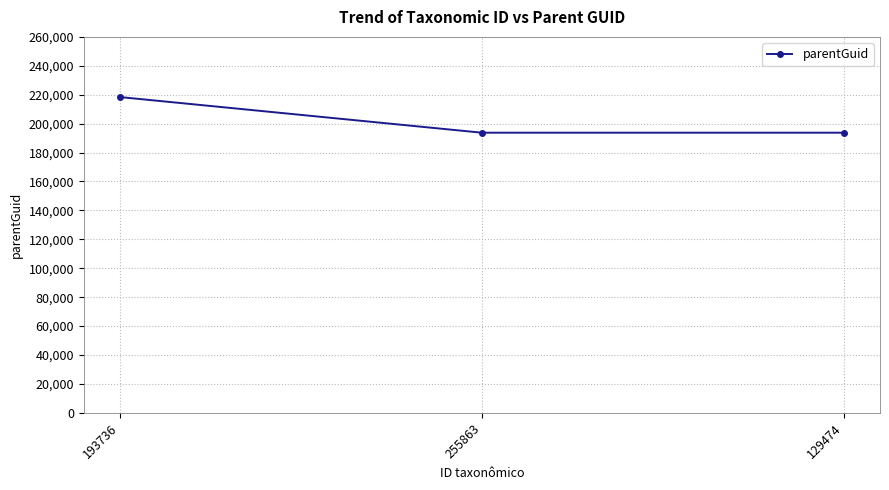

What is the ratio of the value at 193736 to the value at 255863?

1.1